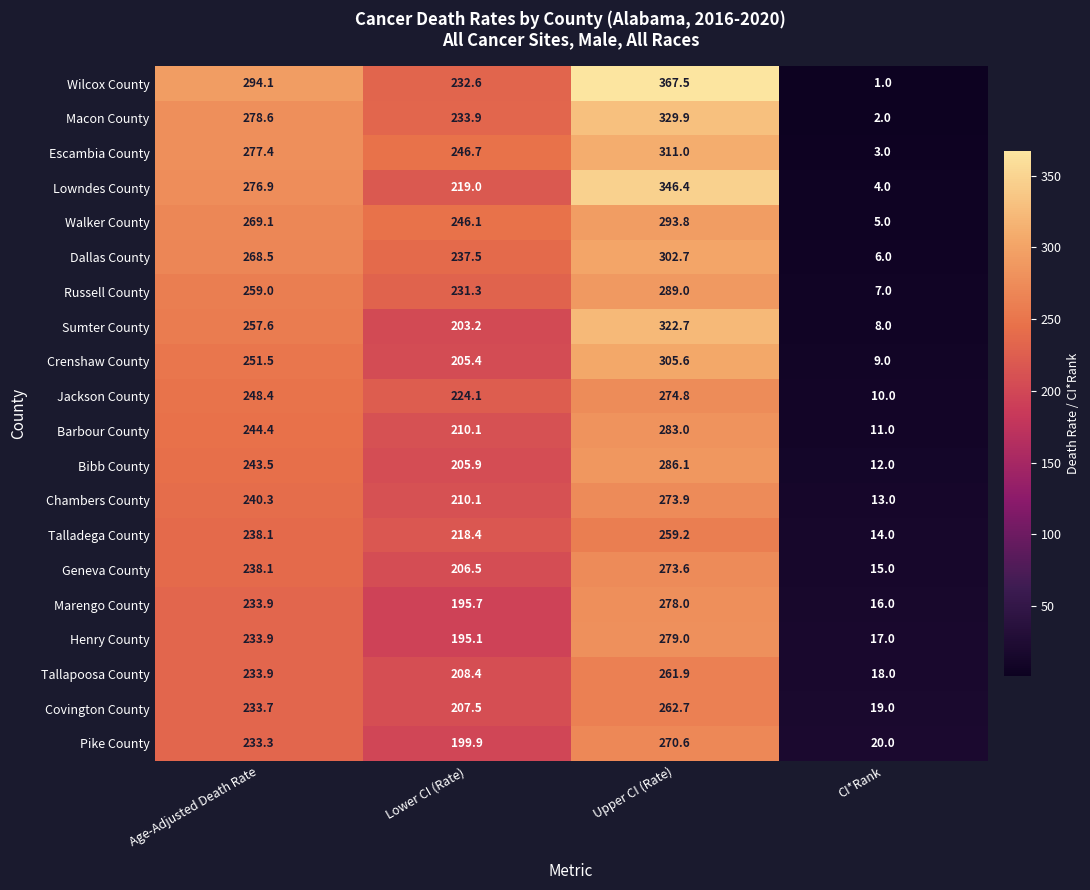

Which series has the largest range (max minus min)?

Wilcox County